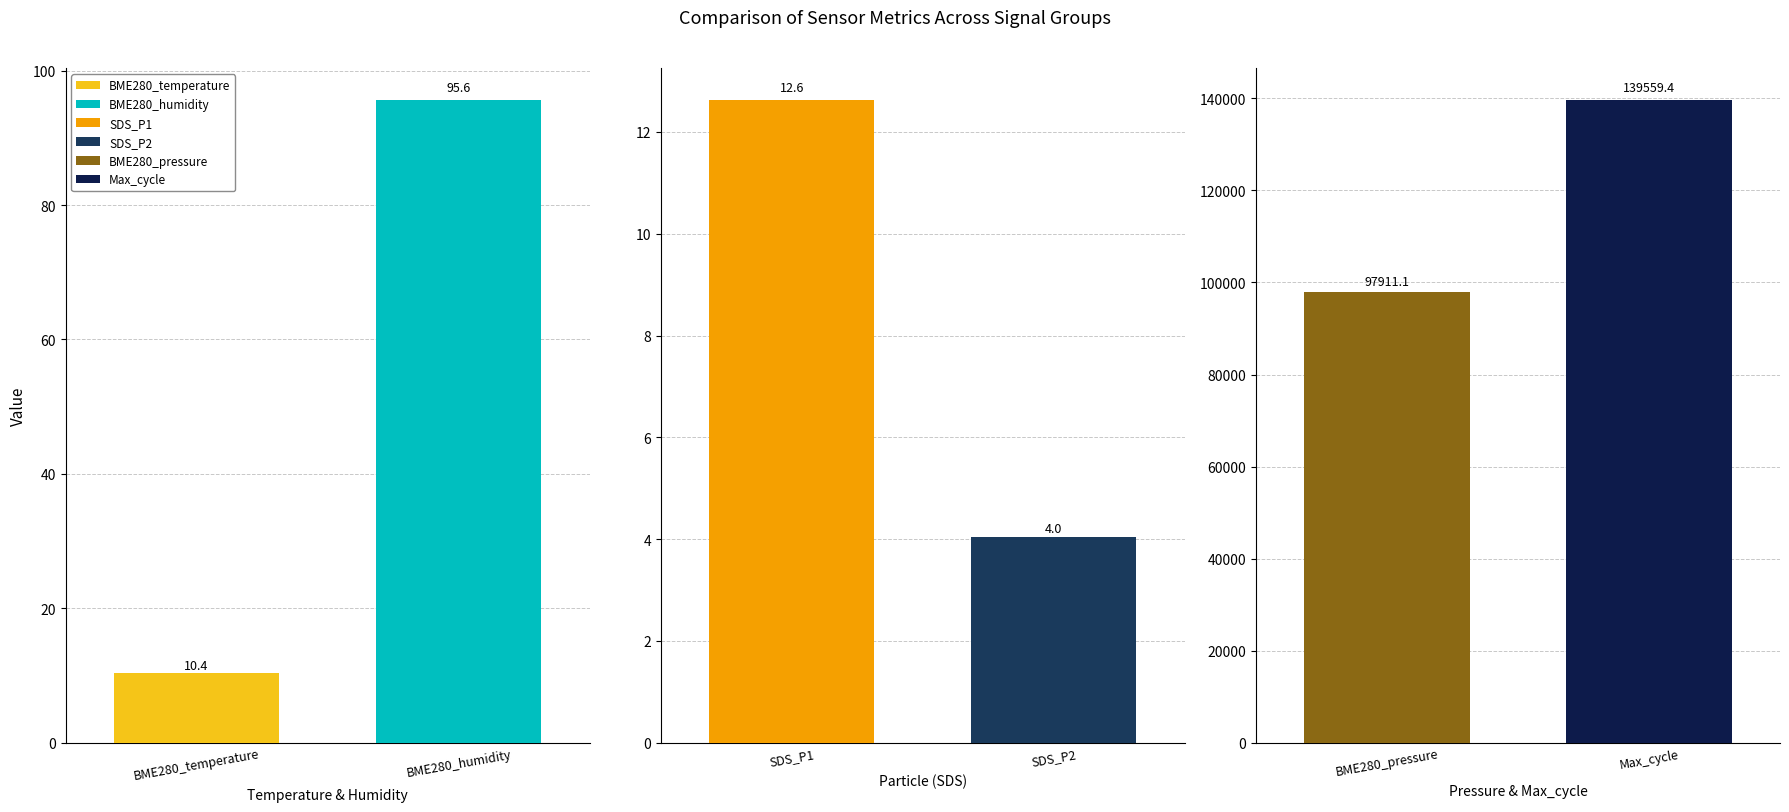

What is the maximum value for BME280_humidity?

95.6